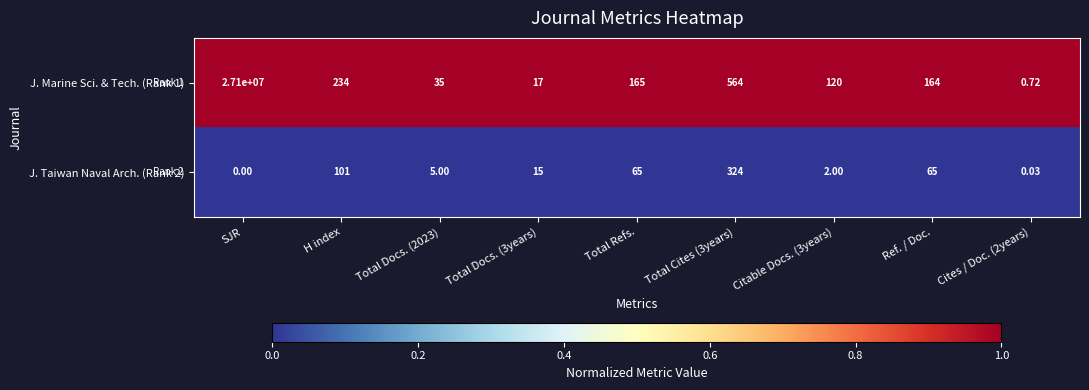

Is the value of J. Taiwan Naval Arch. (Rank 2) at H index greater than the value of J. Marine Sci. & Tech. (Rank 1) at Cites / Doc. (2years)?

Yes